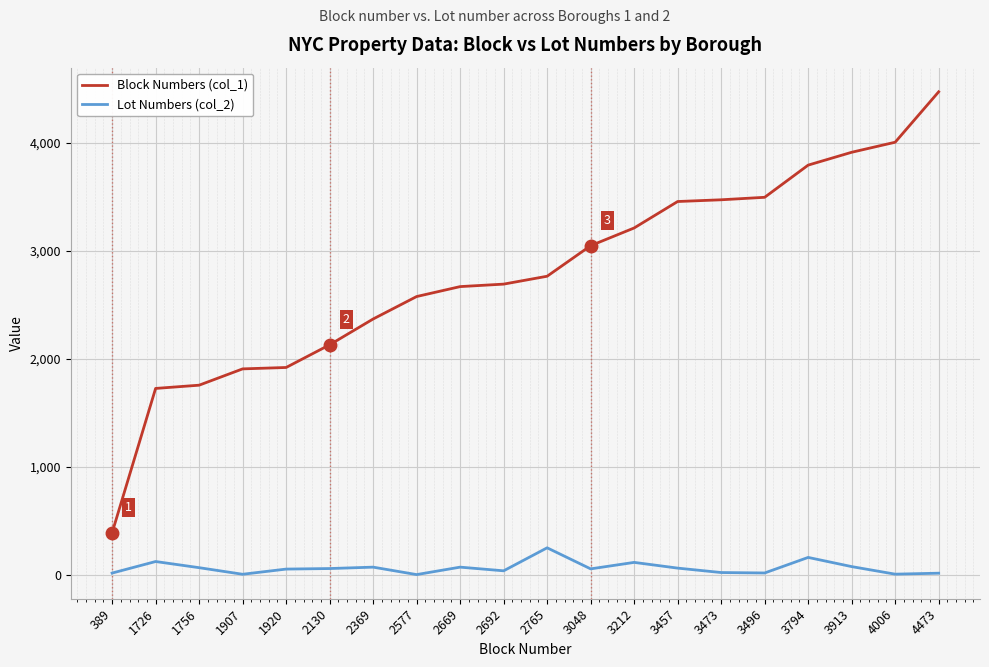

The value of Lot Numbers (col_2) at 2765 is 100. True or false?

False